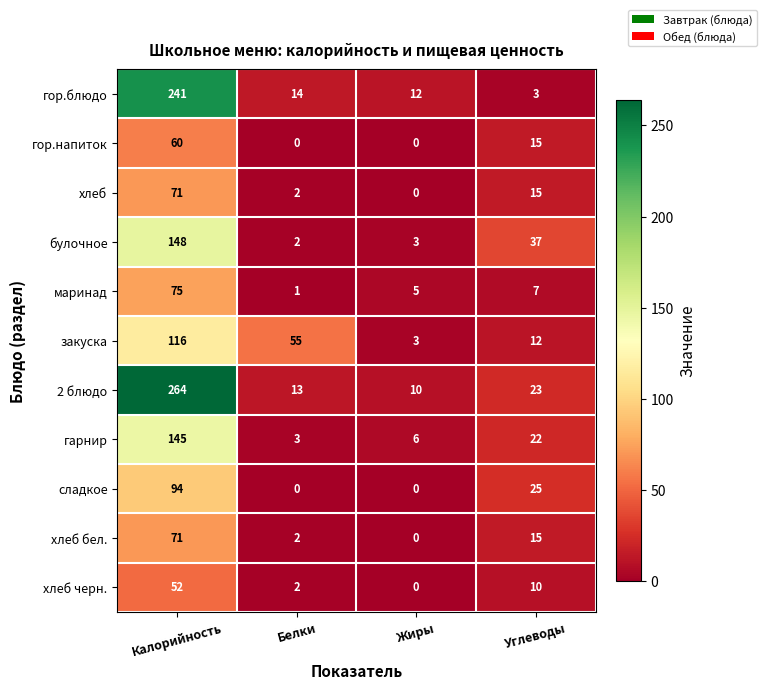

List the labels in order of закуска value, smallest first.

Жиры, Углеводы, Белки, Калорийность